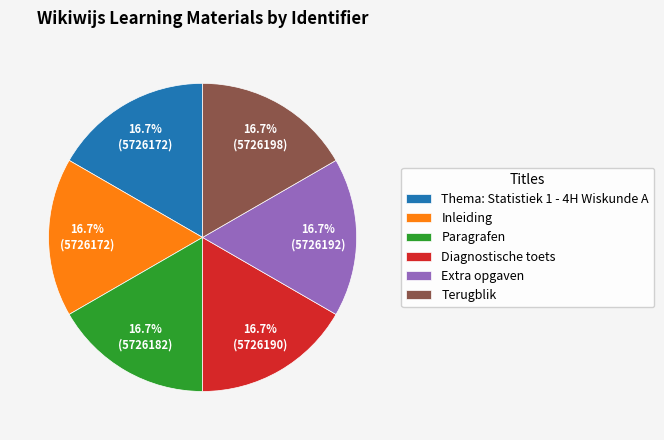

What is the total percentage of Extra opgaven and Terugblik?

33.3%